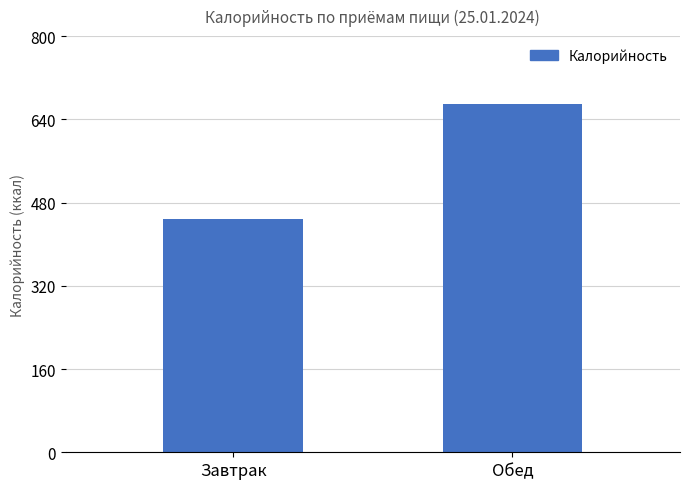

What is the smallest value displayed?

449.1